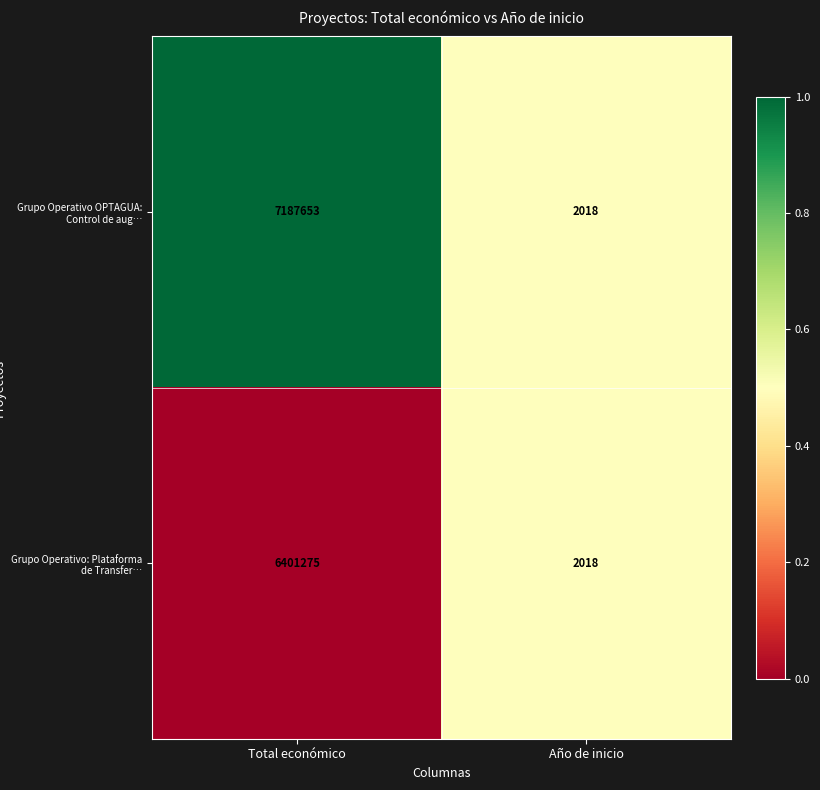

Rank the series by their maximum value, from highest to lowest.

Grupo Operativo OPTAGUA: Control de aug…, Grupo Operativo: Plataforma de Transfer…